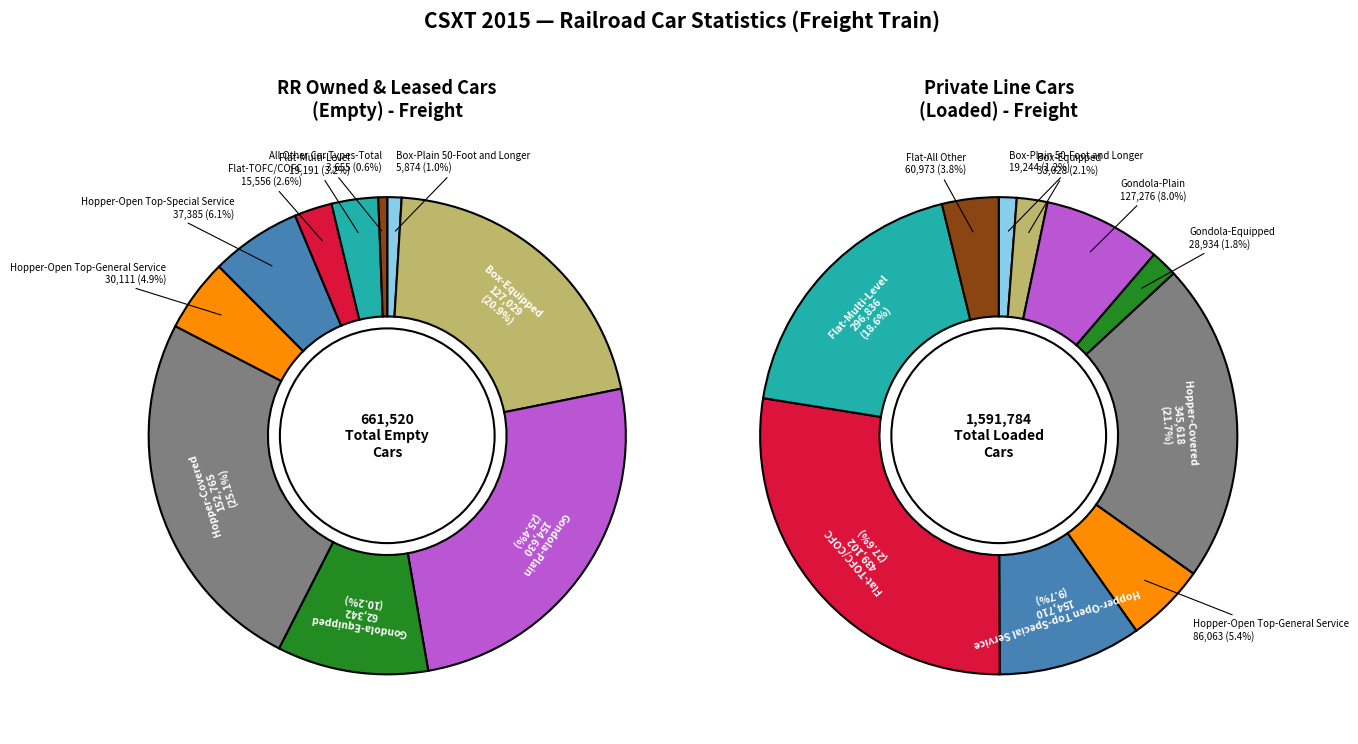

Rank the categories by value from highest to lowest.

Gondola-Plain, Hopper-Covered, Box-Equipped, Gondola-Equipped, Hopper-Open Top-Special Service, Hopper-Open Top-General Service, Flat-Multi-Level, Flat-TOFC/COFC, Box-Plain 50-Foot and Longer, All Other Car Types-Total